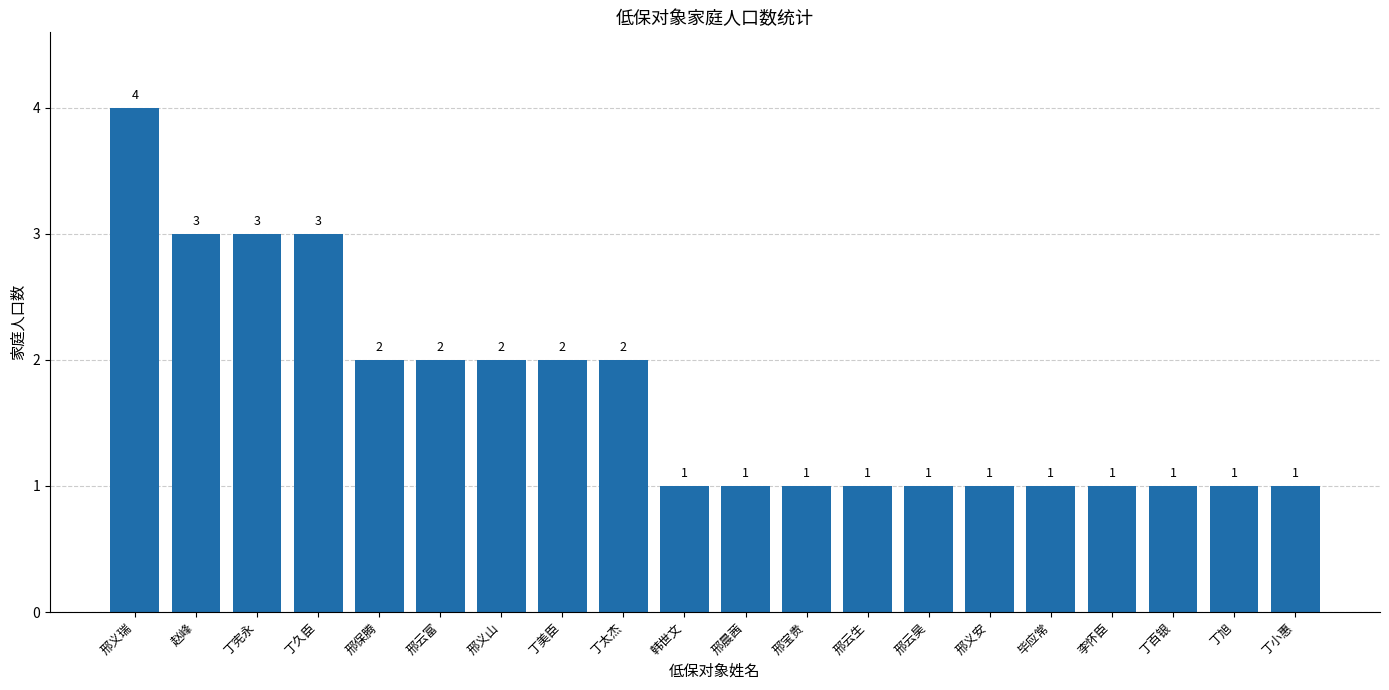

Read the value at 邢云富.

2